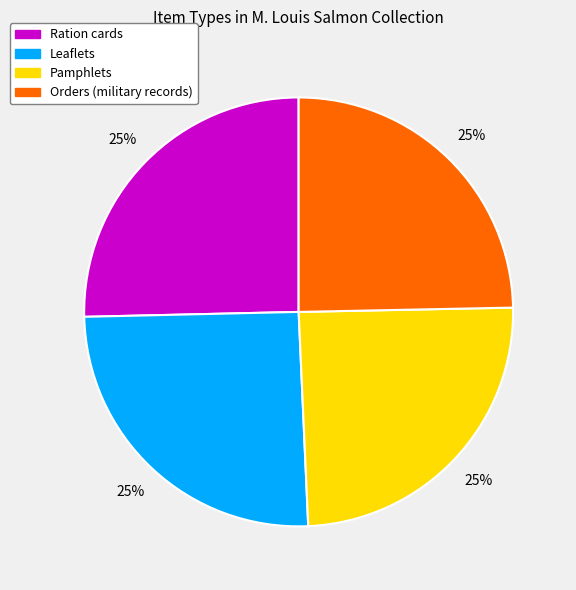

Does Pamphlets account for over 50% of the chart?

No